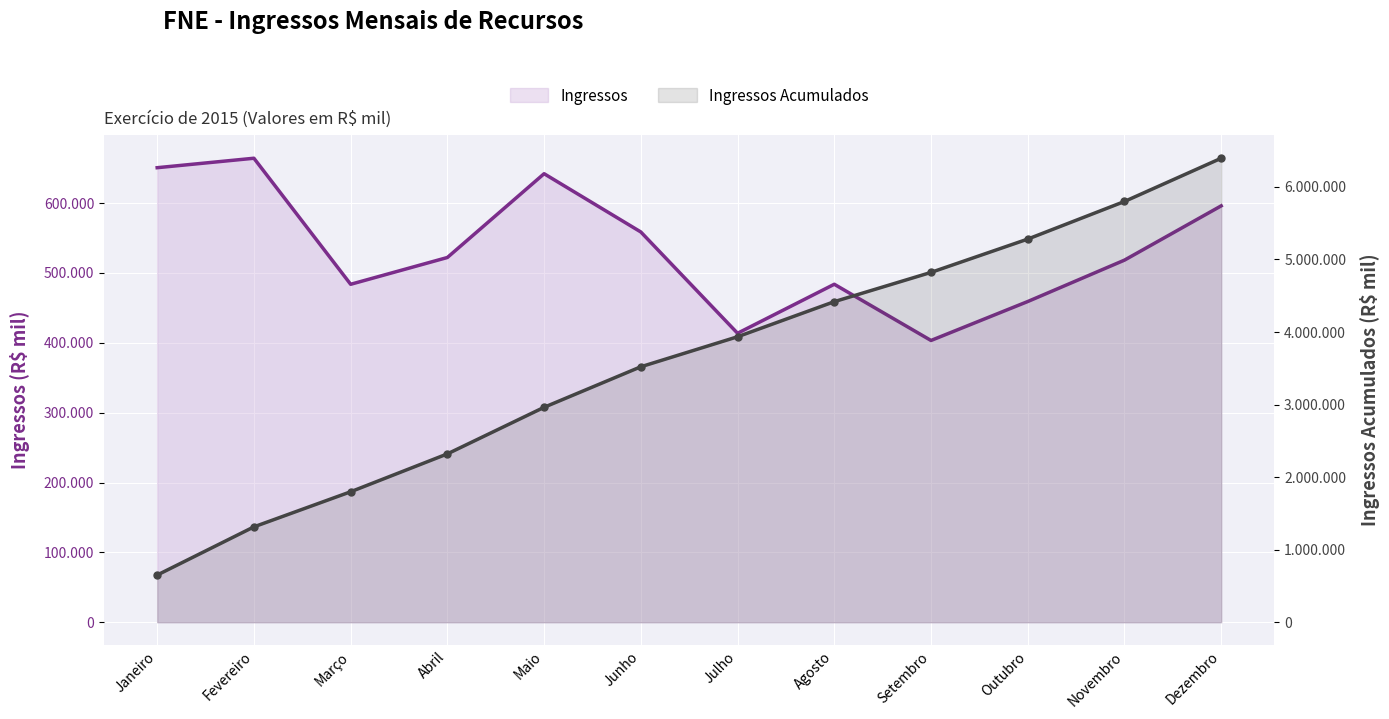

What is the sum of the Ingressos Acumulados values at Novembro and Agosto?

10217094